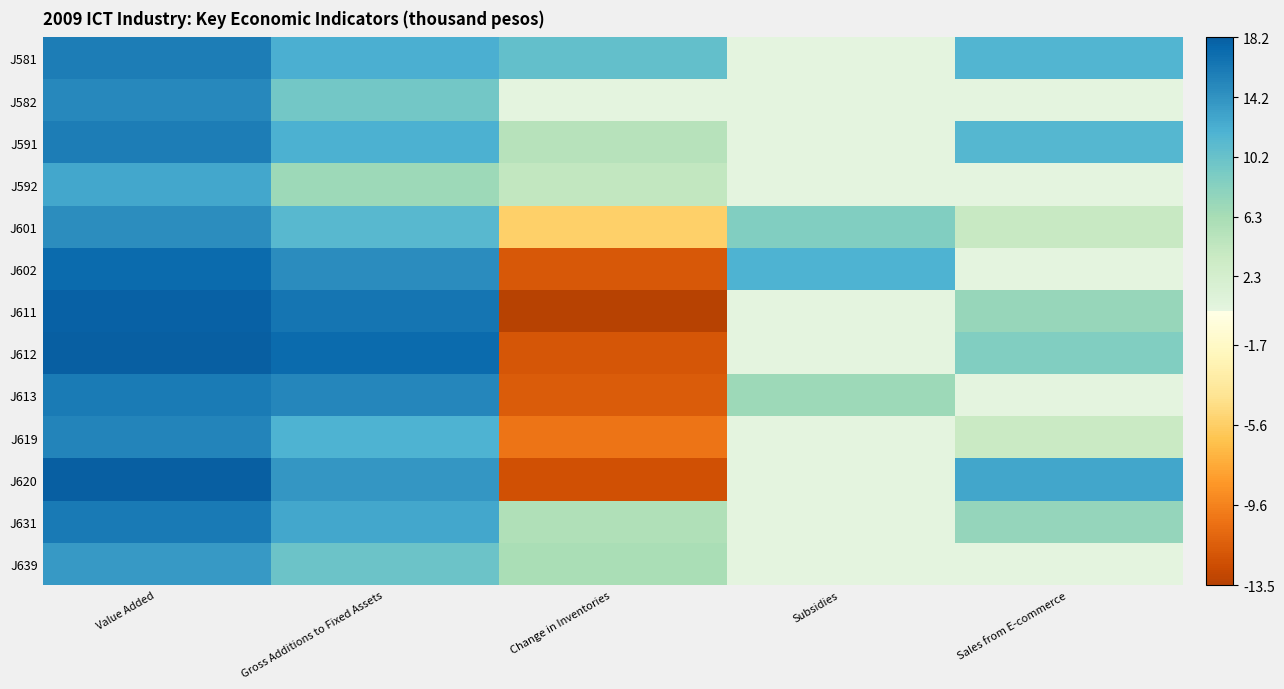

Reading right to left, what are all the values shown in this chart?

J581: Sales from E-commerce=11.6	Subsidies=0.0	Change in Inventories=10.6	Gross Additions to Fixed Assets=12.2	Value Added=15.8
J582: Sales from E-commerce=0.0	Subsidies=0.0	Change in Inventories=0.0	Gross Additions to Fixed Assets=9.6	Value Added=14.9
J591: Sales from E-commerce=11.4	Subsidies=0.0	Change in Inventories=5.0	Gross Additions to Fixed Assets=12.0	Value Added=15.8
J592: Sales from E-commerce=0.0	Subsidies=0.0	Change in Inventories=4.2	Gross Additions to Fixed Assets=6.8	Value Added=12.6
J601: Sales from E-commerce=3.8	Subsidies=8.7	Change in Inventories=-5.6	Gross Additions to Fixed Assets=11.3	Value Added=14.5
J602: Sales from E-commerce=0.0	Subsidies=11.8	Change in Inventories=-12.0	Gross Additions to Fixed Assets=14.7	Value Added=17.2
J611: Sales from E-commerce=7.3	Subsidies=0.0	Change in Inventories=-13.5	Gross Additions to Fixed Assets=16.3	Value Added=18.0
J612: Sales from E-commerce=8.7	Subsidies=0.0	Change in Inventories=-12.0	Gross Additions to Fixed Assets=17.3	Value Added=18.2
J613: Sales from E-commerce=0.0	Subsidies=6.8	Change in Inventories=-11.7	Gross Additions to Fixed Assets=15.1	Value Added=15.9
J619: Sales from E-commerce=3.7	Subsidies=0.0	Change in Inventories=-10.3	Gross Additions to Fixed Assets=11.9	Value Added=15.2
J620: Sales from E-commerce=12.9	Subsidies=0.0	Change in Inventories=-12.3	Gross Additions to Fixed Assets=13.9	Value Added=18.0
J631: Sales from E-commerce=7.4	Subsidies=0.0	Change in Inventories=5.6	Gross Additions to Fixed Assets=12.7	Value Added=16.1
J639: Sales from E-commerce=0.0	Subsidies=0.0	Change in Inventories=6.0	Gross Additions to Fixed Assets=10.0	Value Added=13.6